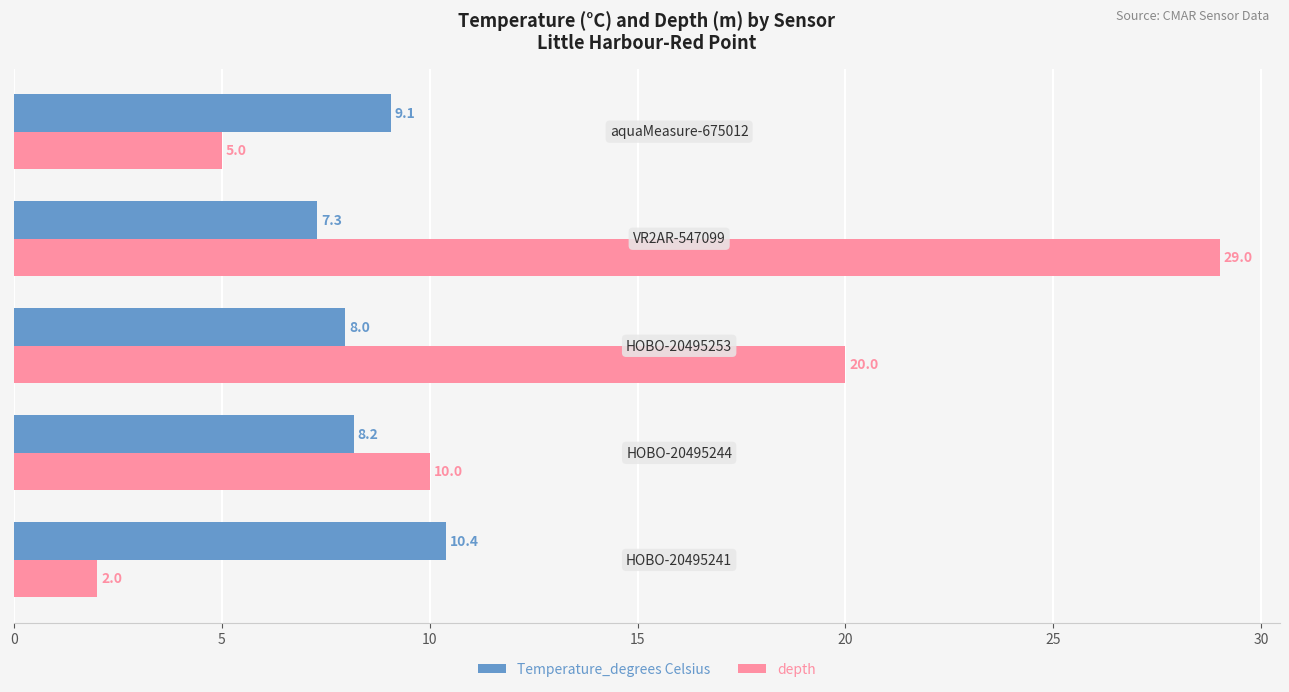

At how many categories does at least one series exceed 7?

5